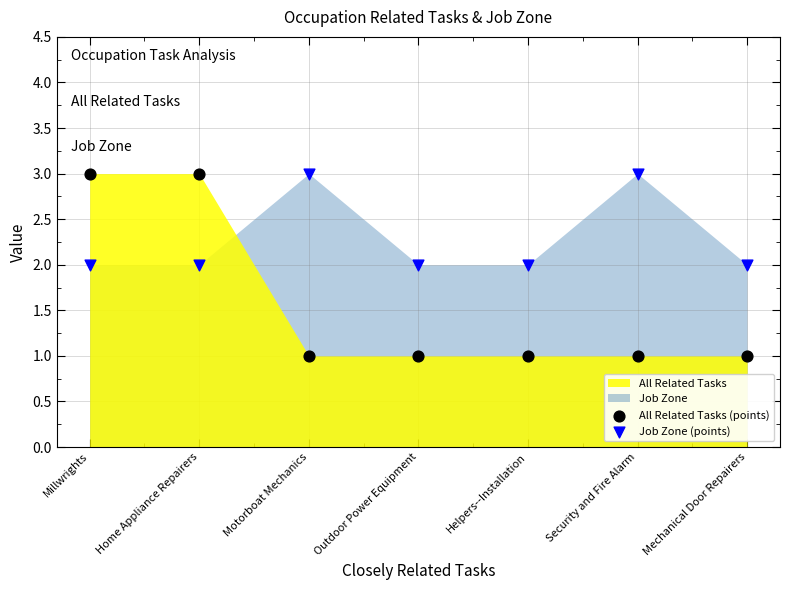

Which series has the widest spread of Y values?

All Related Tasks (points)